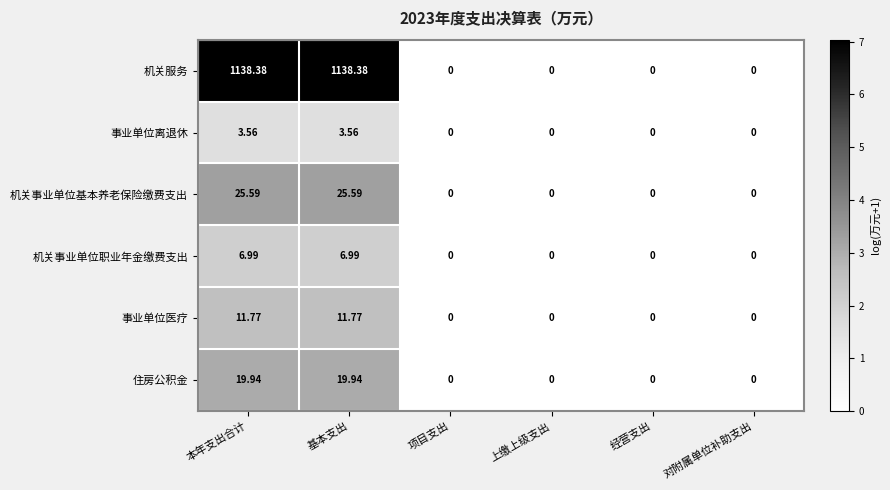

Rank the series by their maximum value, from highest to lowest.

机关服务, 机关事业单位基本养老保险缴费支出, 住房公积金, 事业单位医疗, 机关事业单位职业年金缴费支出, 事业单位离退休